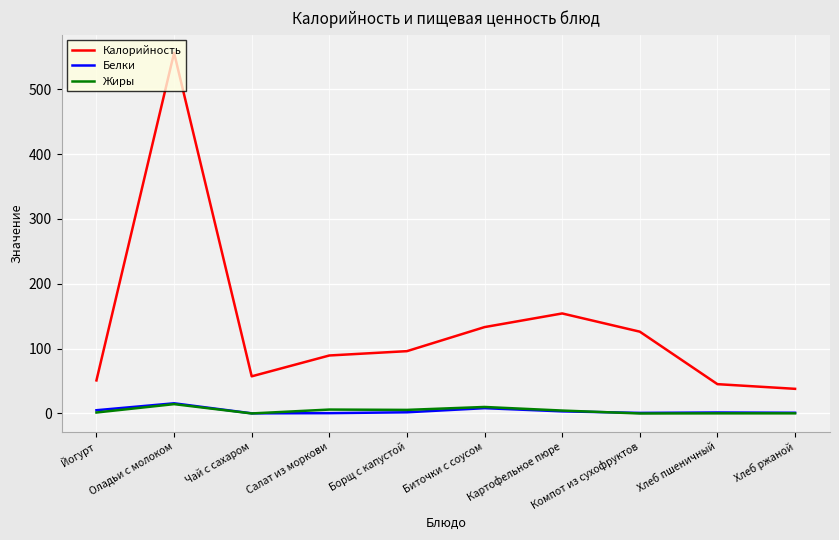

Which series has the largest range (max minus min)?

Калорийность